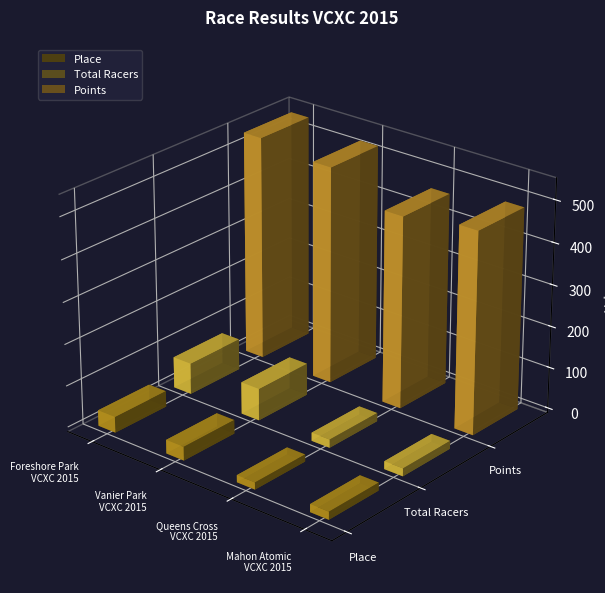

True or false: Place has a value of 29.4 at Queens Cross
VCXC 2015.

False